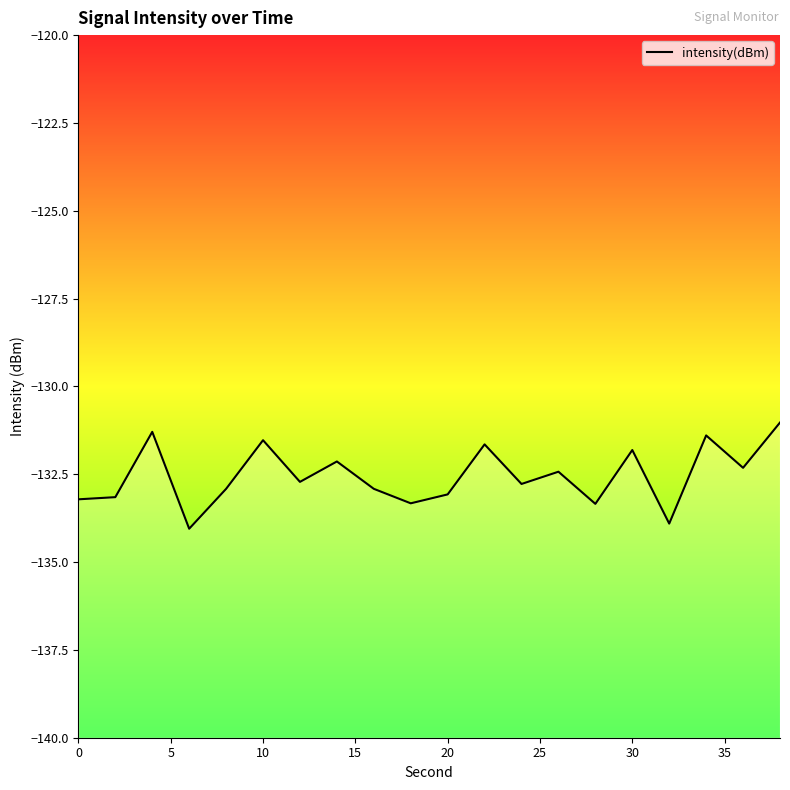

Reading left to right, list all the values displayed in this chart.

-133.2	-133.2	-131.3	-134.1	-132.9	-131.5	-132.7	-132.1	-132.9	-133.3	-133.1	-131.6	-132.8	-132.4	-133.3	-131.8	-133.9	-131.4	-132.3	-131.0